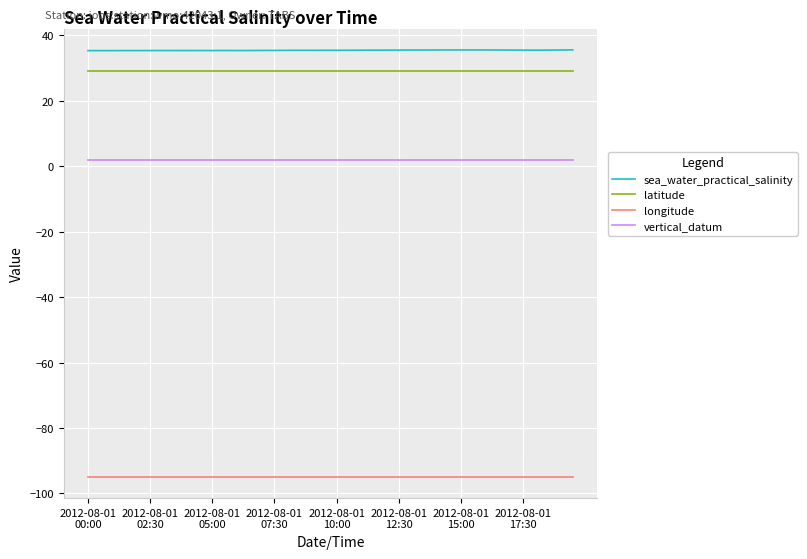

Which series has the largest total across all categories?

sea_water_practical_salinity